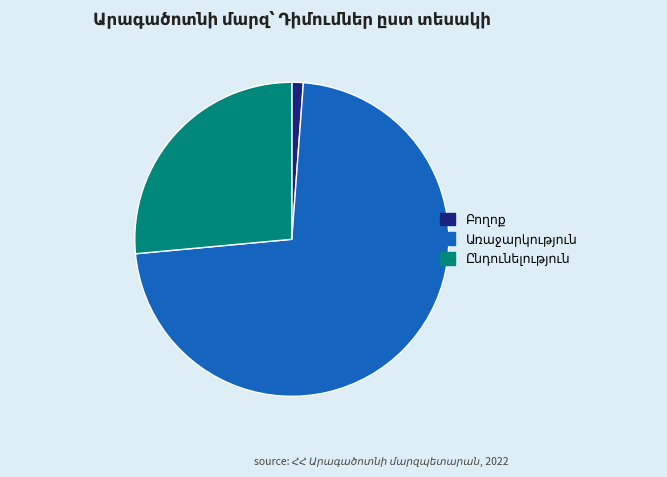

Is there any slice that represents more than half of the pie?

Yes